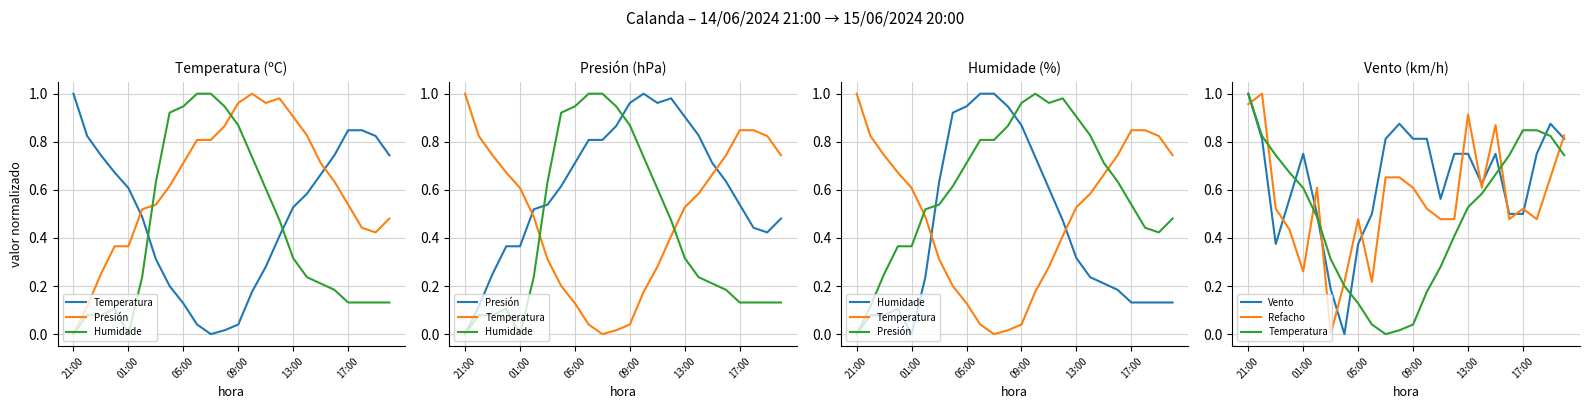

Which category has the lowest value across all series?

10